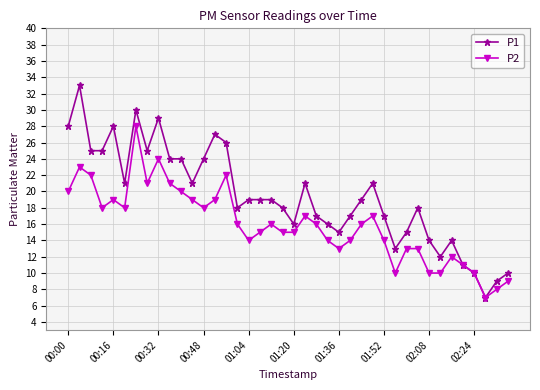

True or false: P2 has more than 1 interior local peaks.

True